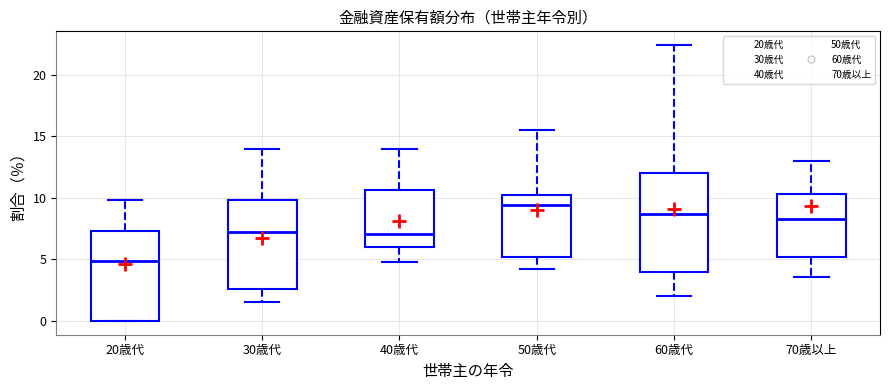

Comparing the boxes themselves (not the whiskers), which one is the tallest?

60歳代